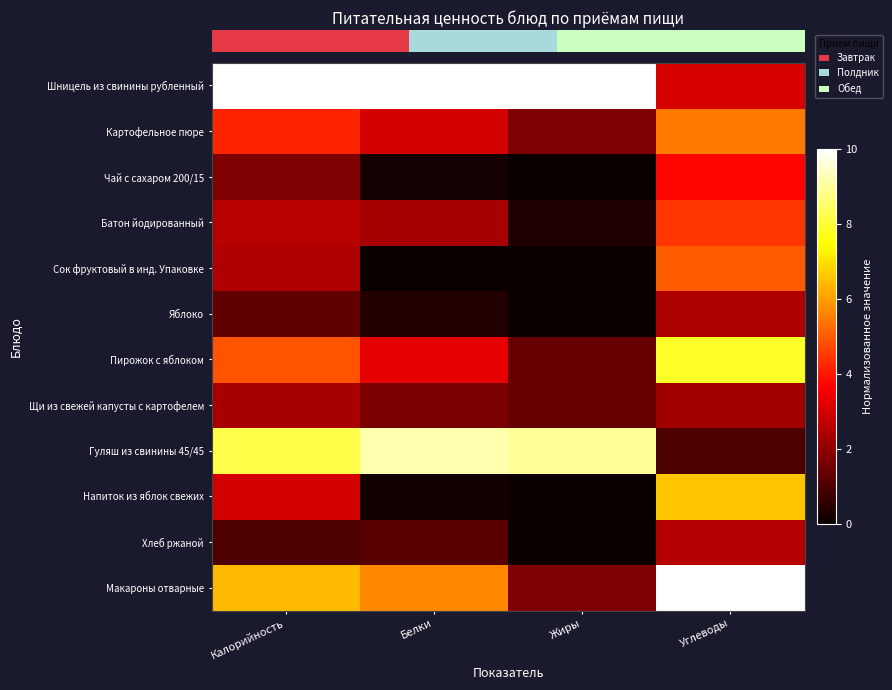

At how many categories does at least one series exceed 4?

4